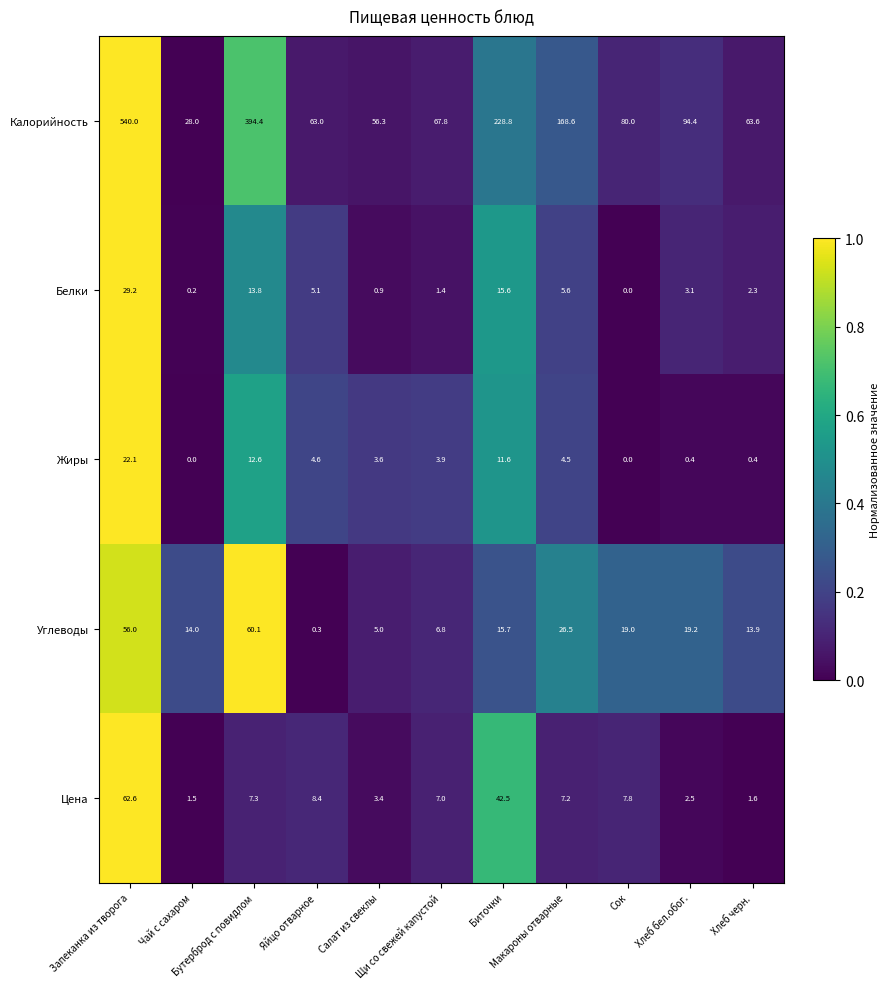

What is the difference between the highest and lowest values at Чай с сахаром?

28.0